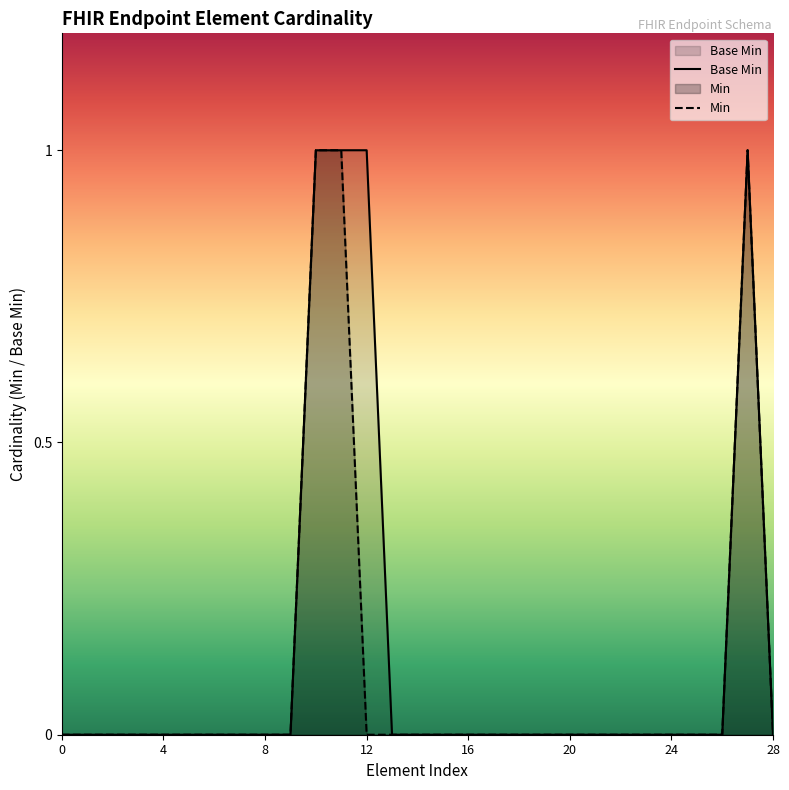

The value of Base Min at 12 is 1. True or false?

True